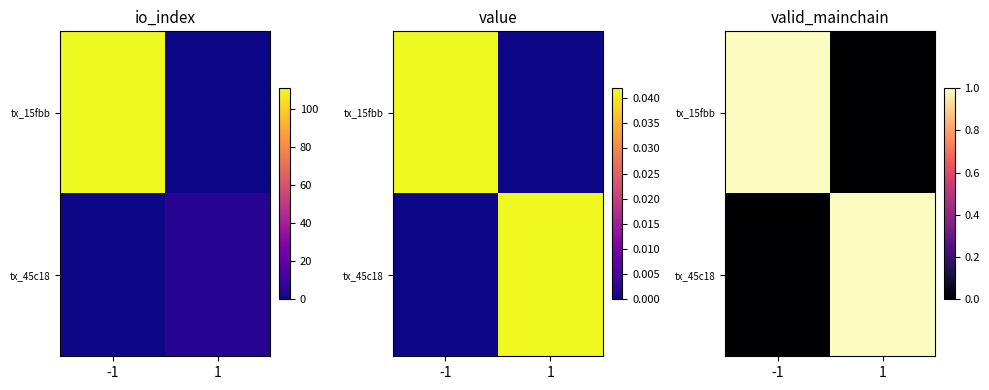

Between -1 and 1, which series saw the biggest shift?

tx_15fbb